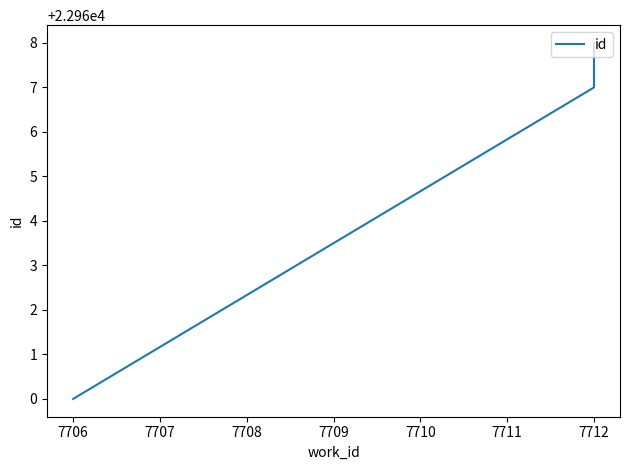

Is this an area chart (filled region under the line)?

No